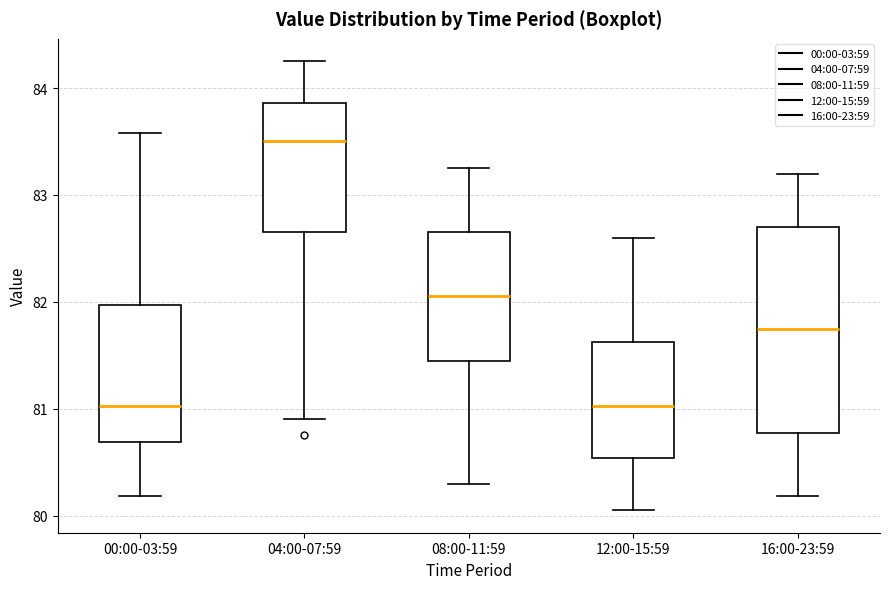

Reading left to right, transcribe this box plot: for each box, give where its median line is, the range the box spans, and where its two whiskers end, as read against the y-axis. The values are not printed on the chart, so give them approximately, as read against the axis.

00:00-03:59: median 81.0, box 80.7 to 82.0, whiskers 80.2 to 83.6
04:00-07:59: median 83.5, box 82.7 to 83.9, whiskers 80.9 to 84.3
08:00-11:59: median 82.1, box 81.5 to 82.7, whiskers 80.3 to 83.3
12:00-15:59: median 81.0, box 80.5 to 81.6, whiskers 80.1 to 82.6
16:00-23:59: median 81.8, box 80.8 to 82.7, whiskers 80.2 to 83.2